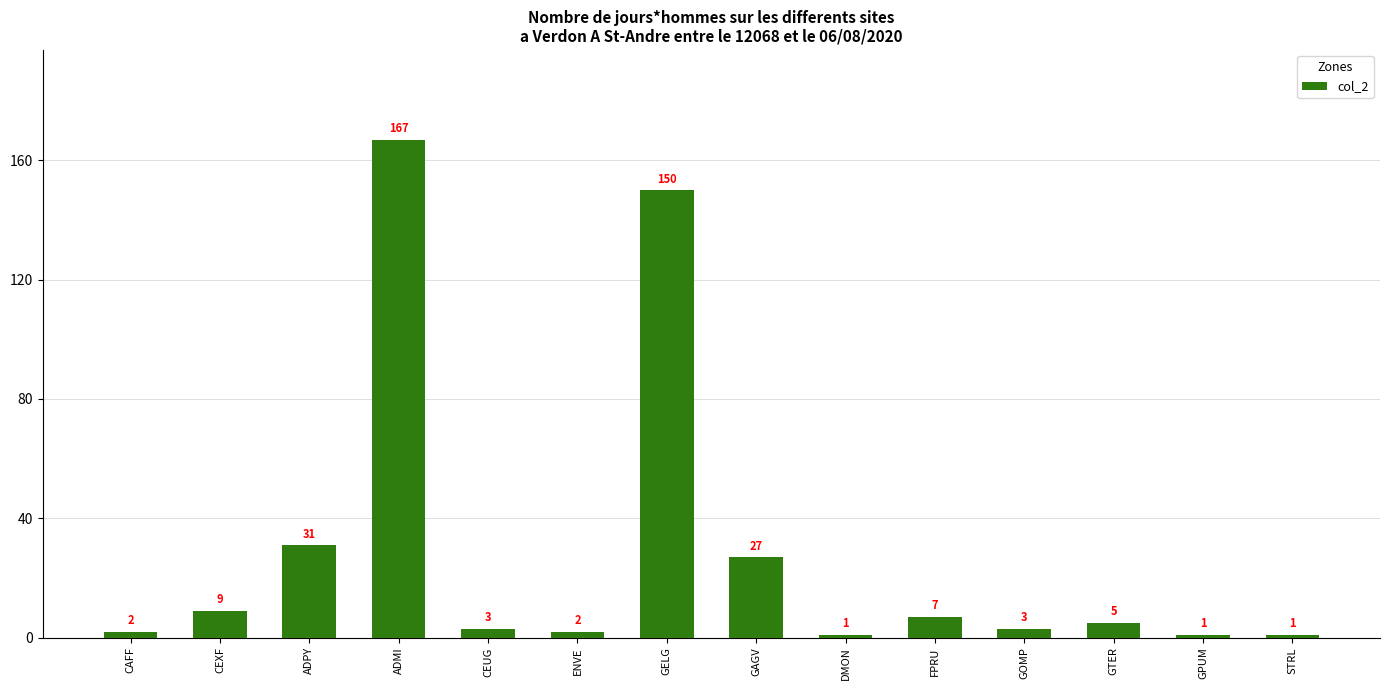

Does the chart contain any negative values?

No